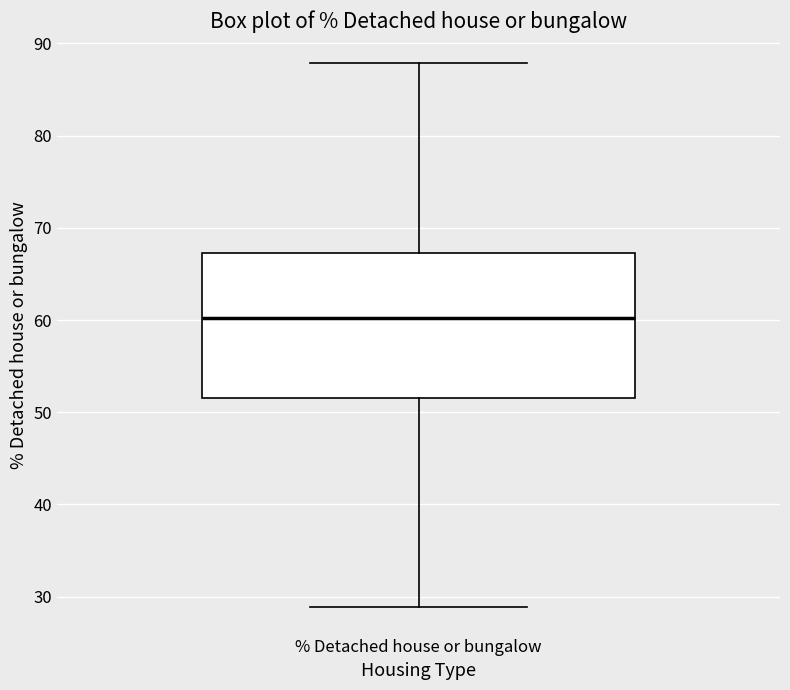

Transcribe this box plot: give where the median line is, the range the box spans, and where the two whiskers end, as read against the y-axis. The values are not printed on the chart, so give them approximately, as read against the axis.

median 60, box 52 to 67, whiskers 29 to 88